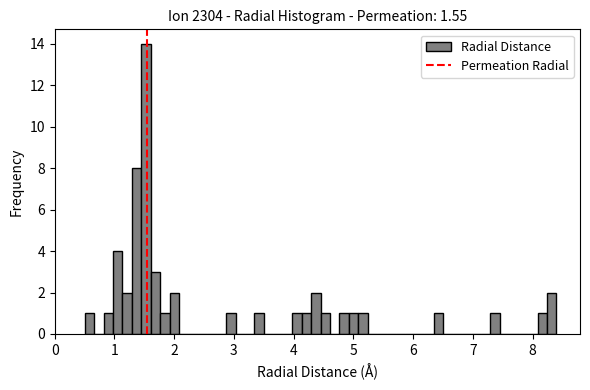

Around what value on the x-axis is the tallest bar? Give the approximate position of its centre, as read against the axis.

1.5